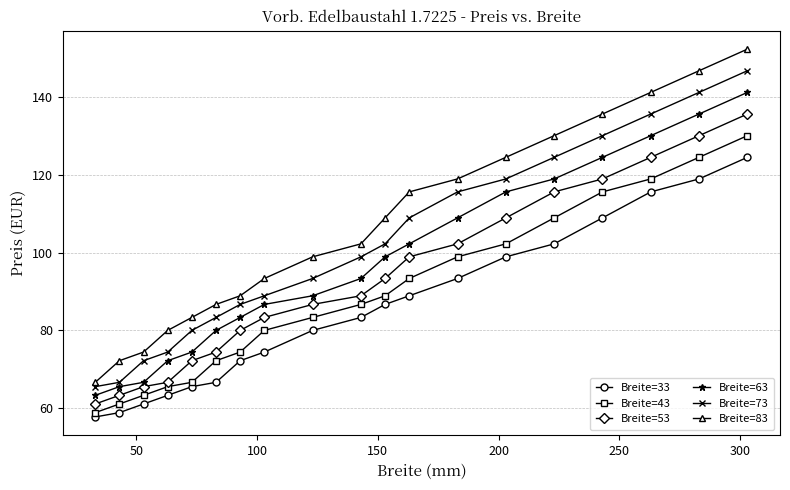

True or false: Breite=73 and Breite=63 intersect in this chart.

False